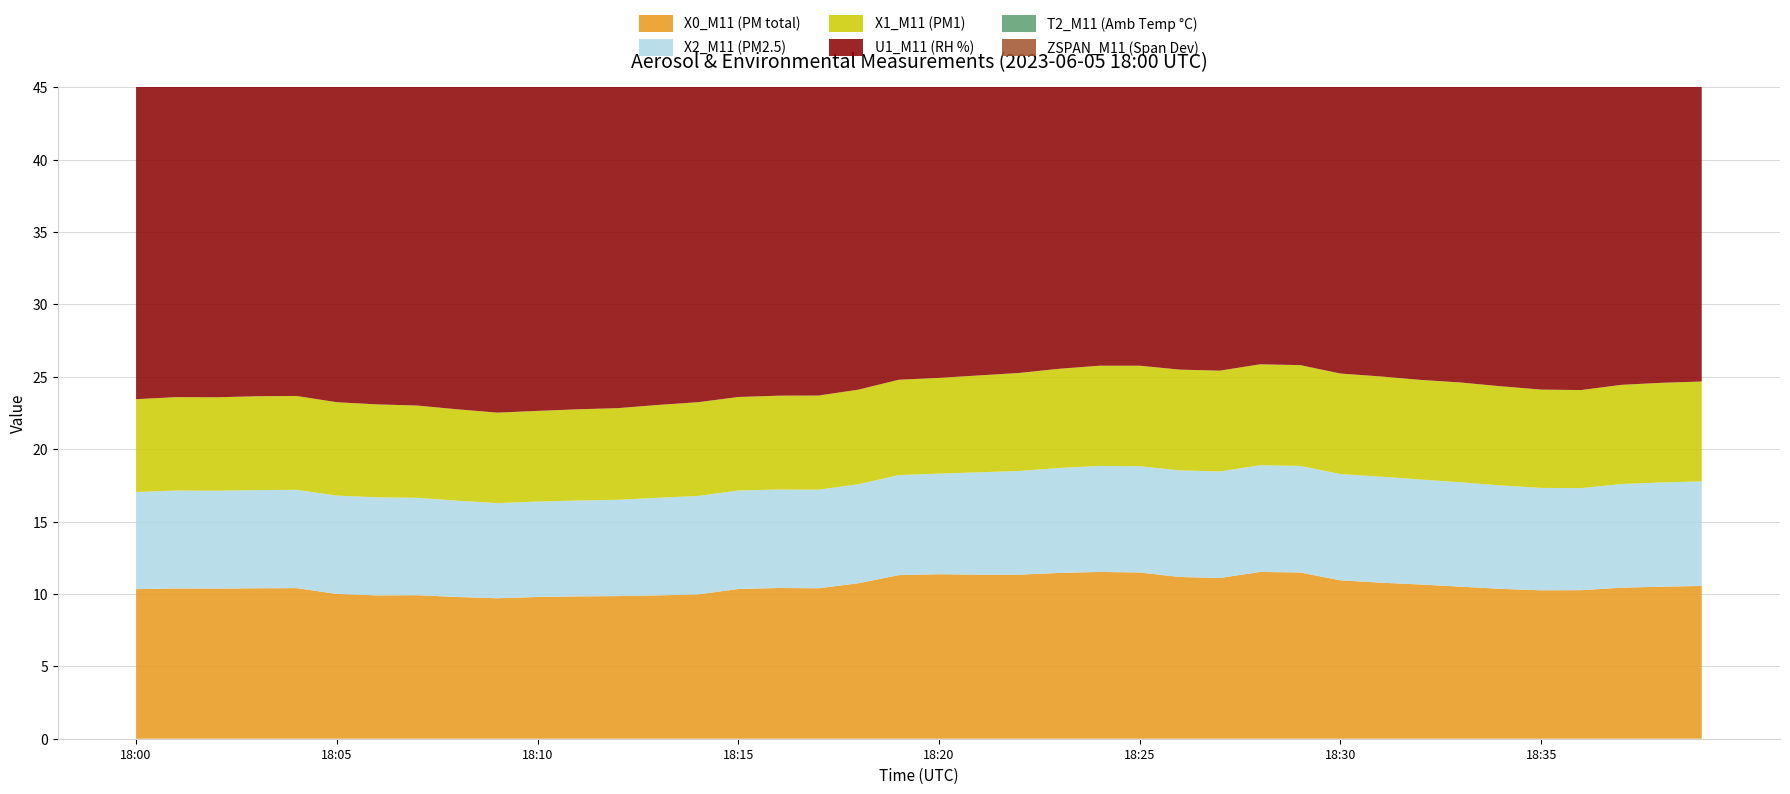

Reading left to right, transcribe all the data shown in this chart.

X0_M11 (PM total): 10.3	10.4	10.4	10.4	10.4	10.0	9.9	9.9	9.8	9.7	9.8	9.8	9.8	9.9	10.0	10.3	10.4	10.4	10.7	11.3	11.4	11.3	11.3	11.4	11.5	11.5	11.2	11.1	11.5	11.5	10.9	10.8	10.7	10.5	10.3	10.2	10.3	10.4	10.5	10.6
X2_M11 (PM2.5): 6.7	6.8	6.8	6.8	6.8	6.8	6.8	6.7	6.7	6.6	6.6	6.6	6.7	6.7	6.8	6.8	6.8	6.8	6.8	6.9	7.0	7.1	7.2	7.2	7.3	7.3	7.4	7.4	7.4	7.4	7.3	7.3	7.2	7.2	7.1	7.1	7.0	7.2	7.2	7.2
X1_M11 (PM1): 6.4	6.5	6.5	6.5	6.5	6.5	6.4	6.4	6.3	6.2	6.3	6.3	6.3	6.4	6.5	6.5	6.5	6.5	6.5	6.6	6.6	6.7	6.8	6.8	6.9	6.9	7.0	7.0	7.0	7.0	6.9	6.9	6.9	6.9	6.8	6.8	6.8	6.8	6.9	6.9
U1_M11 (RH %): 30.2	29.6	30.0	29.3	29.3	30.3	30.0	31.1	32.0	32.2	31.2	30.0	30.4	31.2	30.4	28.7	28.8	28.6	28.8	28.9	30.0	29.1	29.7	29.9	29.8	30.4	29.9	29.1	29.1	29.3	28.8	29.3	29.9	29.6	29.3	29.5	29.7	29.5	29.8	30.0
T2_M11 (Amb Temp °C): 28.3	28.4	28.4	27.9	26.5	26.1	26.2	26.5	26.8	27.1	27.3	27.5	27.7	27.8	28.0	28.1	28.1	28.2	28.2	28.3	28.2	27.1	26.0	25.9	26.1	26.4	26.7	27.0	27.3	27.5	27.6	27.8	27.9	28.0	28.1	28.2	28.2	28.3	28.3	28.4
ZSPAN_M11 (Span Dev): 1.5	1.7	1.8	2.1	2.1	2.0	1.9	1.9	1.2	1.4	1.6	1.5	1.2	1.3	0.9	0.4	0.5	0.6	0.4	0.9	0.9	0.8	0.7	1.3	1.3	1.3	1.3	1.3	1.3	1.6	1.6	1.7	1.8	1.9	1.6	1.2	1.2	1.5	1.6	1.7